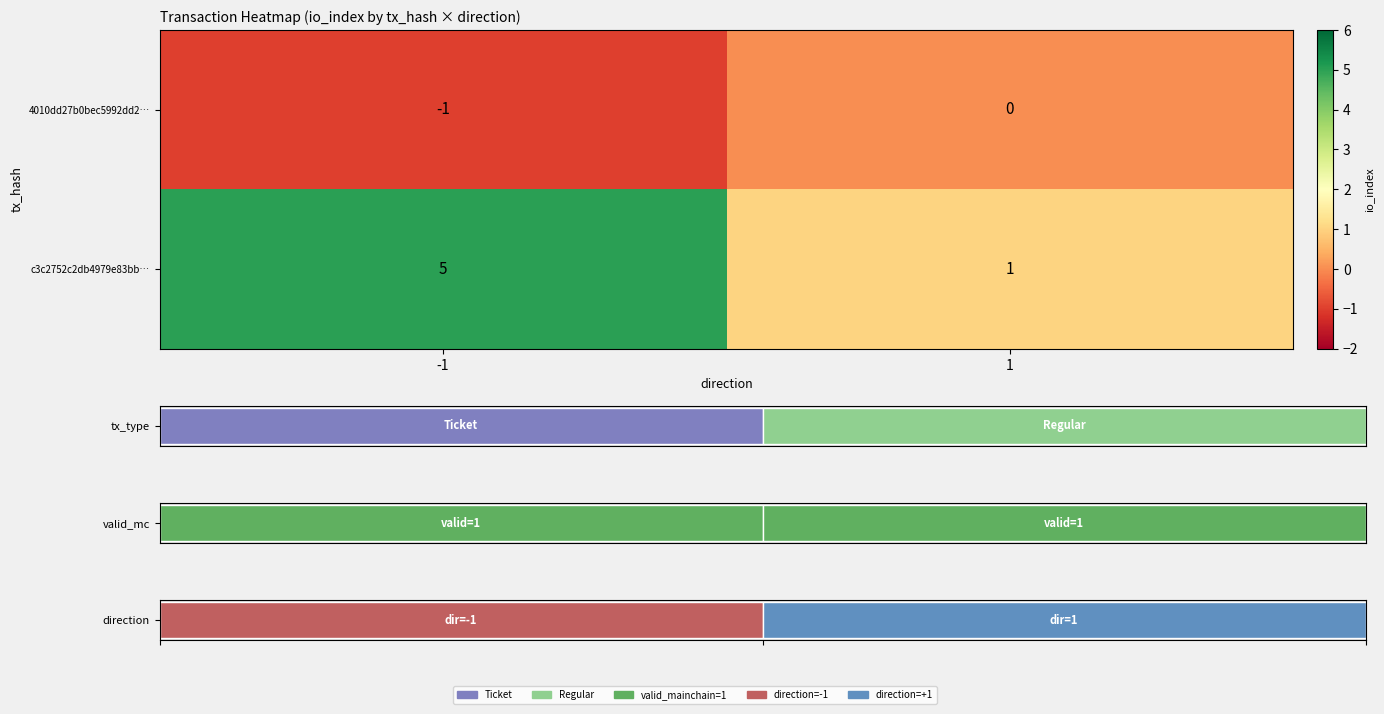

What is the approximate value of c3c2752c2db4979e83bb… at -1?

5